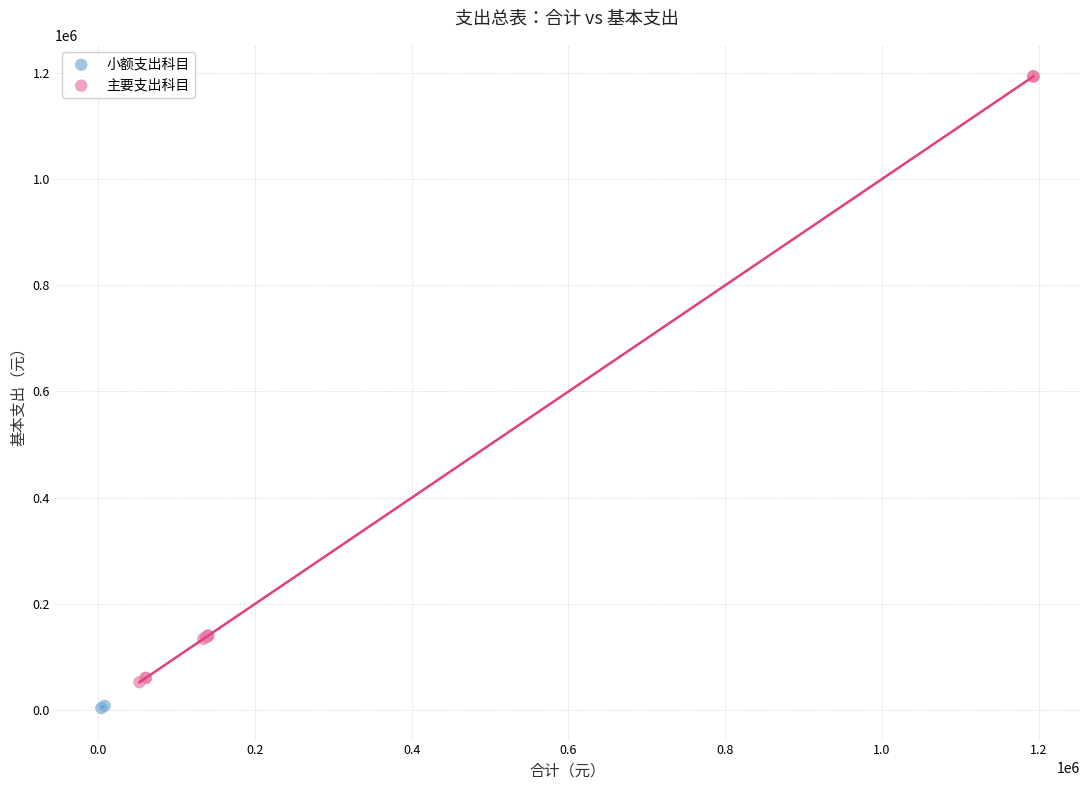

Which series reaches the maximum Y coordinate?

主要支出科目